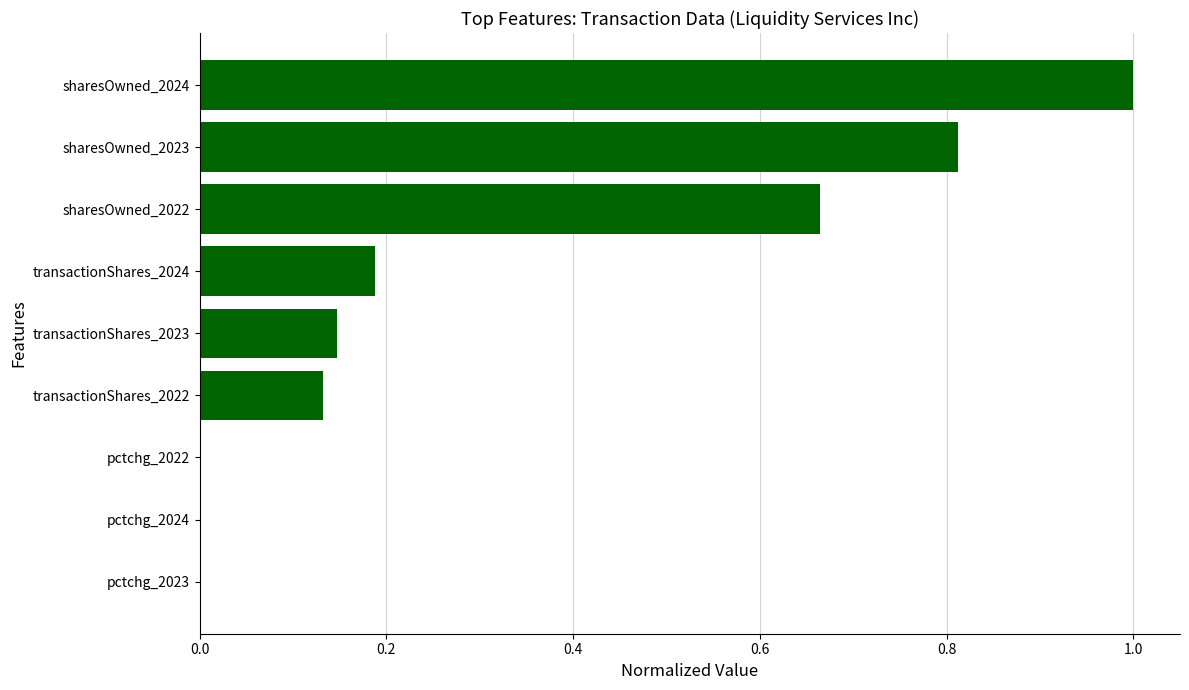

The chart shows a value of 1.4 at sharesOwned_2023. True or false?

False